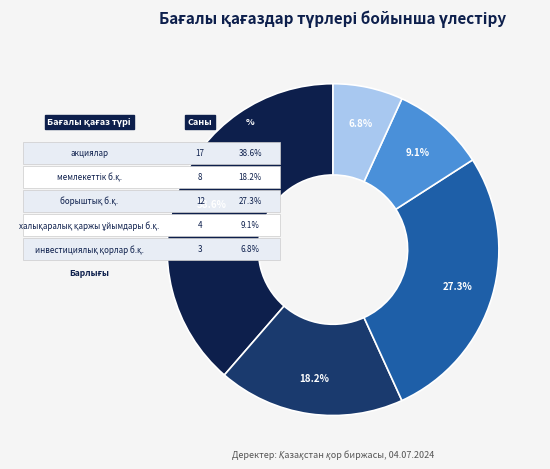

How many slices are in this pie chart?

5